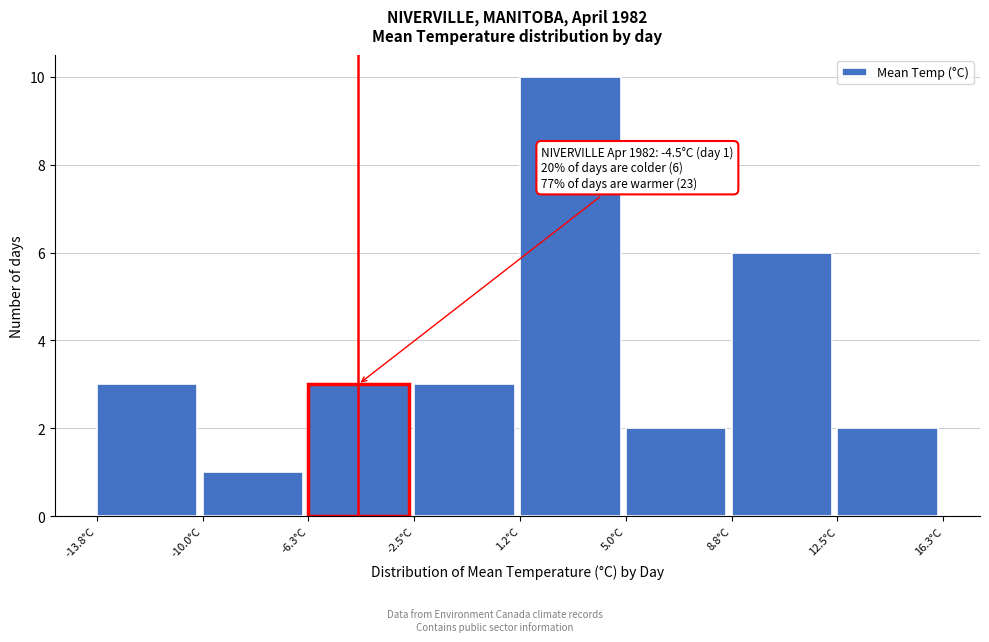

Which range on the x-axis has the tallest bar?

1.5 to 5.0